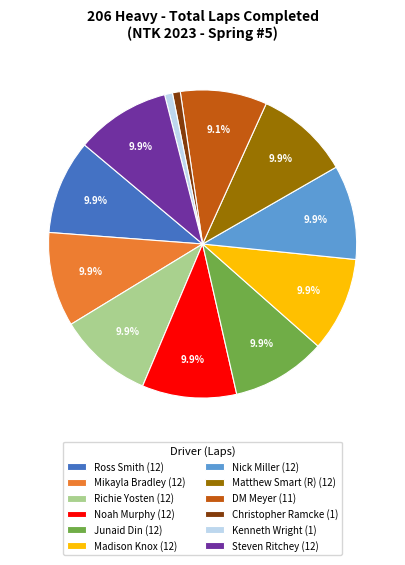

What is the total percentage of Noah Murphy (12) and Mikayla Bradley (12)?

19.8%